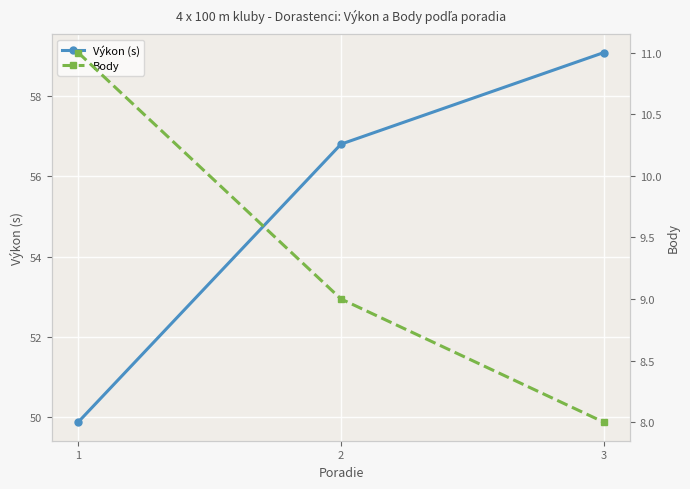

What are all the series names shown in the legend?

Výkon (s), Body